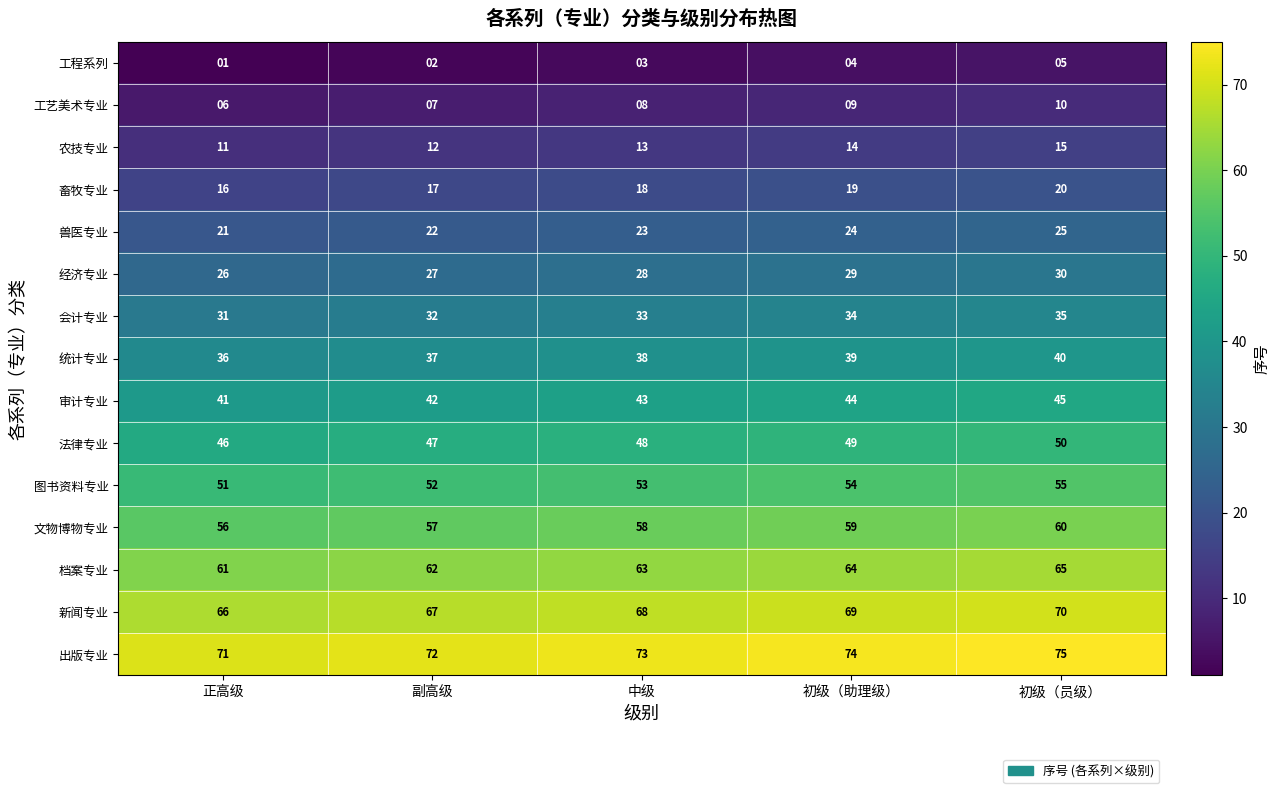

The value of 文物博物专业 at 副高级 is 22. True or false?

False